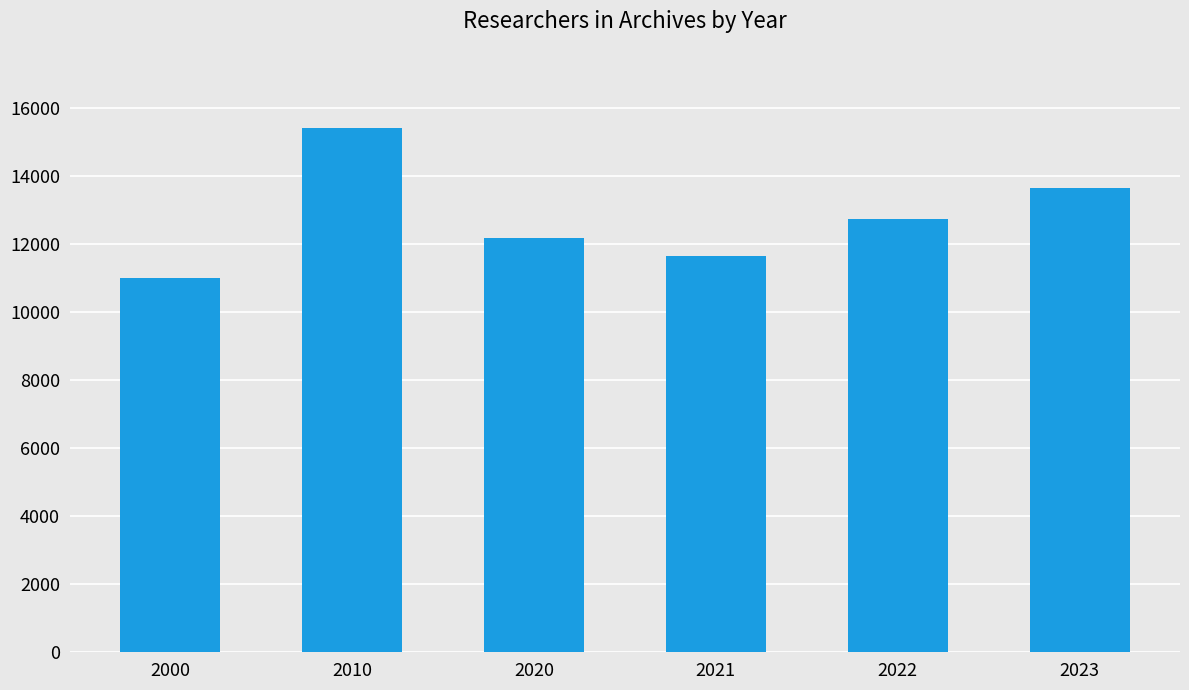

Which category has the highest value across all series?

2010